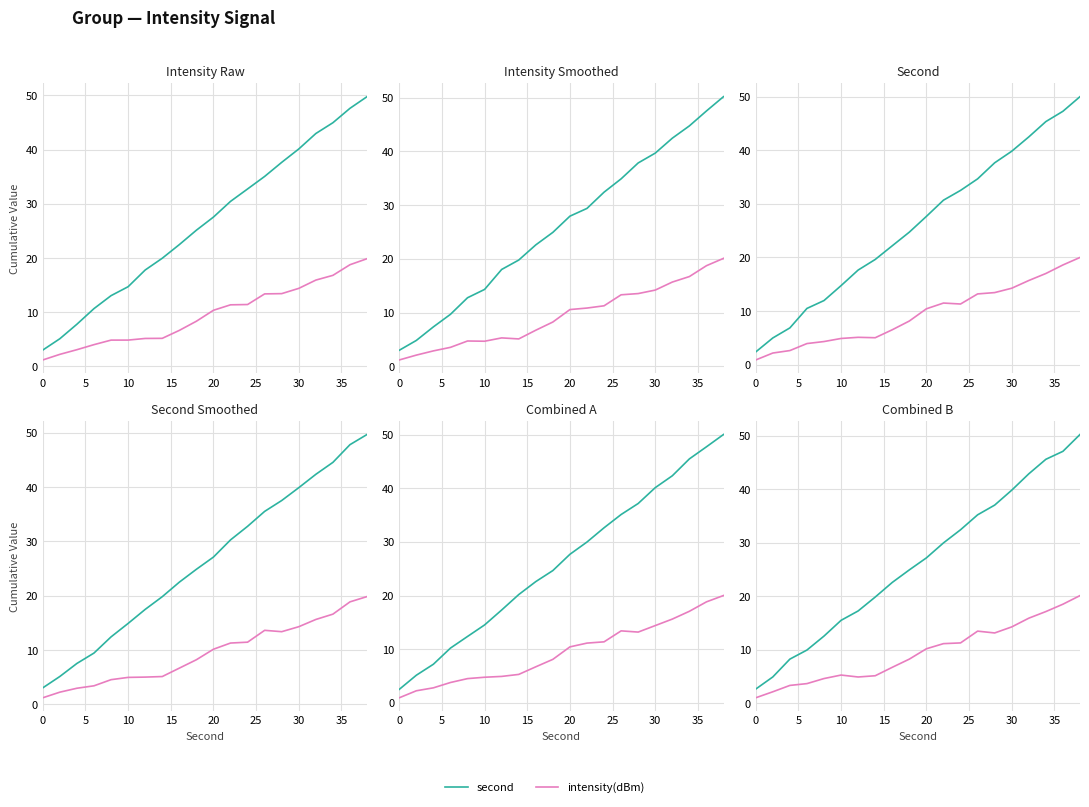

Which series has the widest spread of values?

second